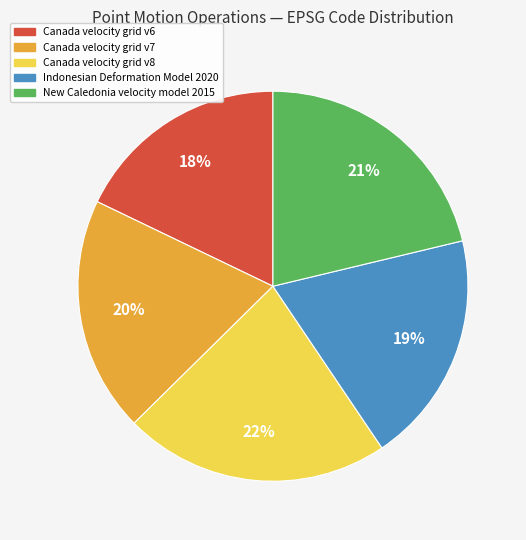

Does any single category account for the majority?

No